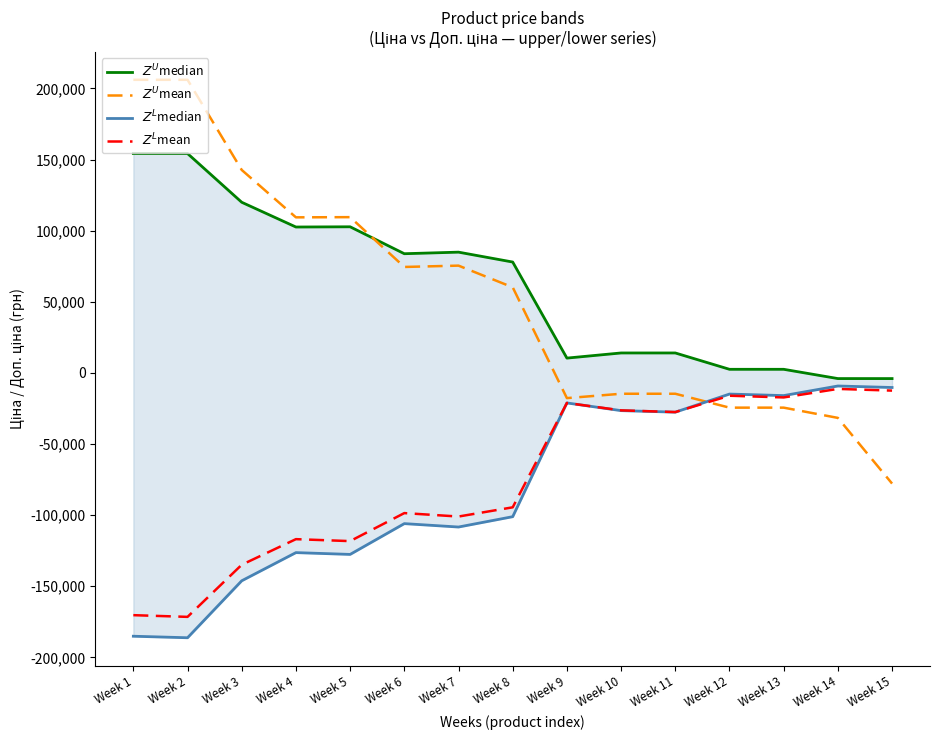

Reading right to left, what are all the values shown in this chart?

$Z^U$median: Week 15=-3966.0	Week 14=-3957.9	Week 13=2555.8	Week 12=2555.8	Week 11=14048.2	Week 10=14048.2	Week 9=10435.8	Week 8=77973.9	Week 7=84928.9	Week 6=83828.5	Week 5=102759.0	Week 4=102599.3	Week 3=119995.4	Week 2=154268.4	Week 1=154268.4
$Z^U$mean: Week 15=-77786.1	Week 14=-31606.8	Week 13=-24402.1	Week 12=-24402.1	Week 11=-14633.6	Week 10=-14633.6	Week 9=-17704.2	Week 8=60206.1	Week 7=75451.3	Week 6=74516.0	Week 5=109537.3	Week 4=109401.5	Week 3=142712.2	Week 2=206117.3	Week 1=206117.3
$Z^L$median: Week 15=-10240.8	Week 14=-9179.1	Week 13=-15924.2	Week 12=-14852.7	Week 11=-27572.2	Week 10=-26500.8	Week 9=-21094.4	Week 8=-101068.7	Week 7=-108343.3	Week 6=-105951.4	Week 5=-127596.5	Week 4=-126333.4	Week 3=-146137.3	Week 2=-186193.5	Week 1=-185122.1
$Z^L$mean: Week 15=-12421.5	Week 14=-11230.5	Week 13=-17221.7	Week 12=-16021.7	Week 11=-27509.3	Week 10=-26309.3	Week 9=-21121.1	Week 8=-94483.2	Week 7=-100961.6	Week 6=-98546.7	Week 5=-118245.9	Week 4=-116869.6	Week 3=-134874.9	Week 2=-171512.3	Week 1=-170312.3